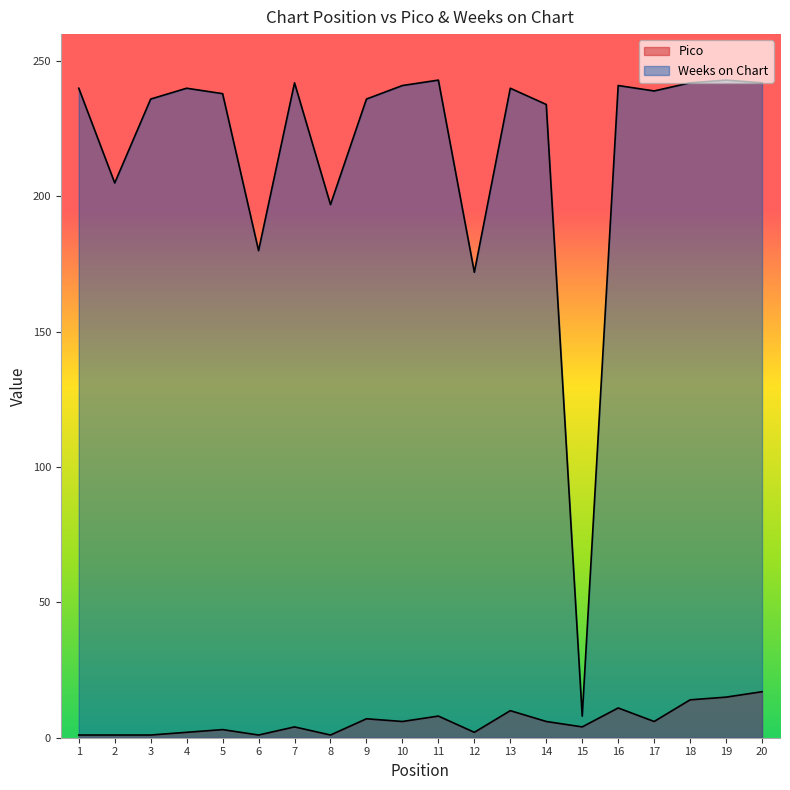

True or false: Pico has more than 1 points higher than both neighbors.

True